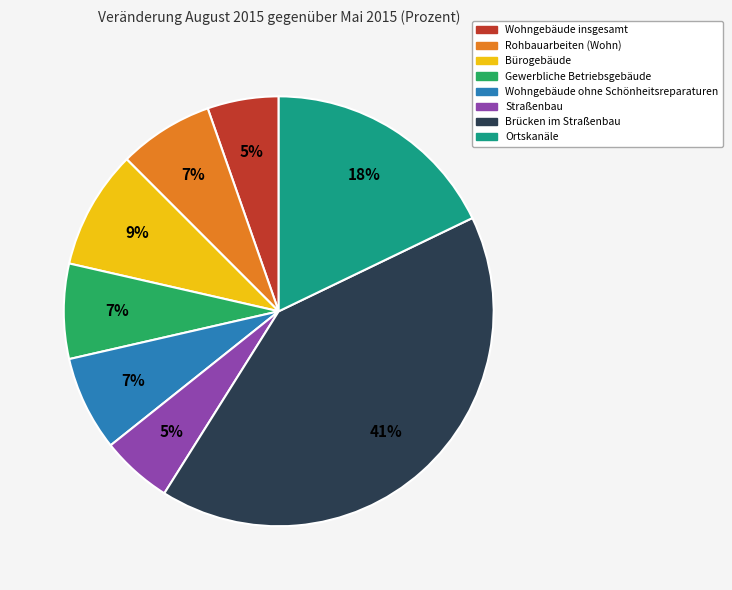

Does Wohngebäude ohne Schönheitsreparaturen account for over 50% of the chart?

No